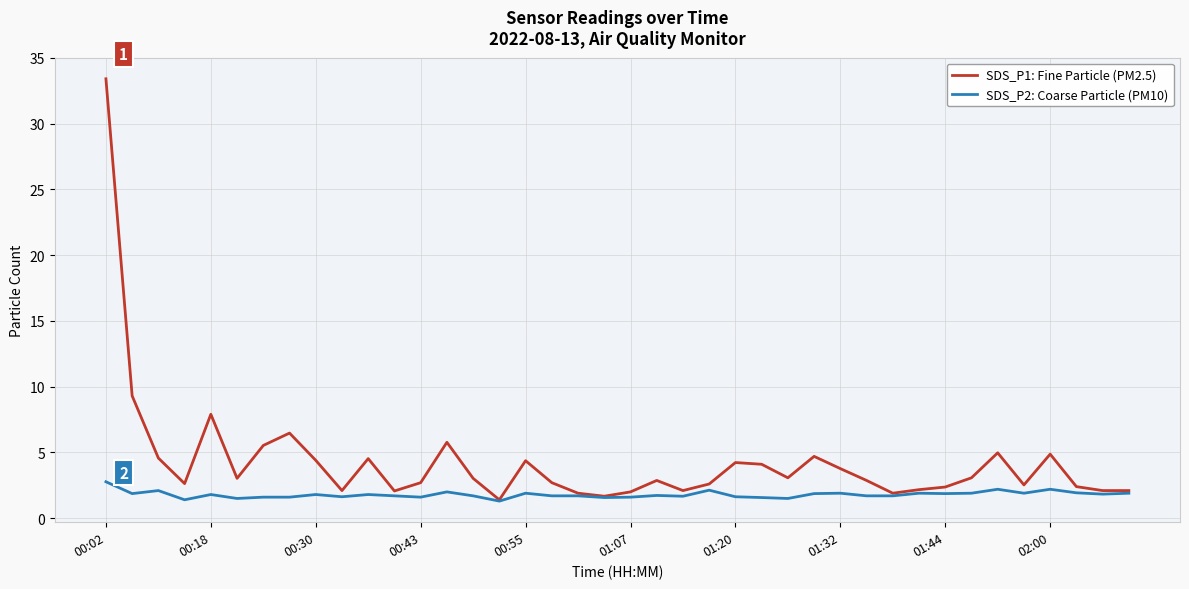

Which series has the largest total across all categories?

SDS_P1: Fine Particle (PM2.5)